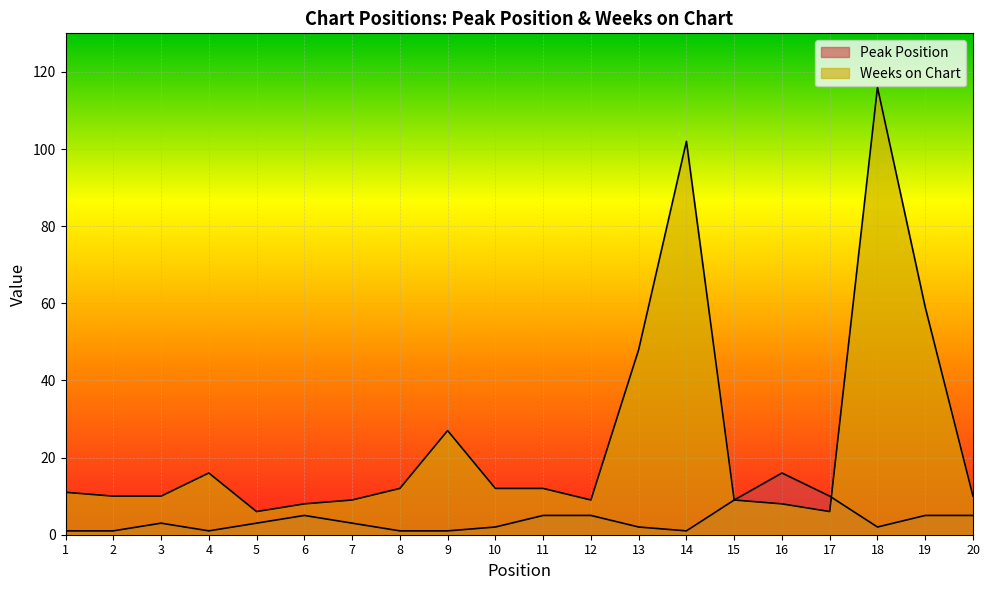

What is the average value of the Weeks on Chart series?

25